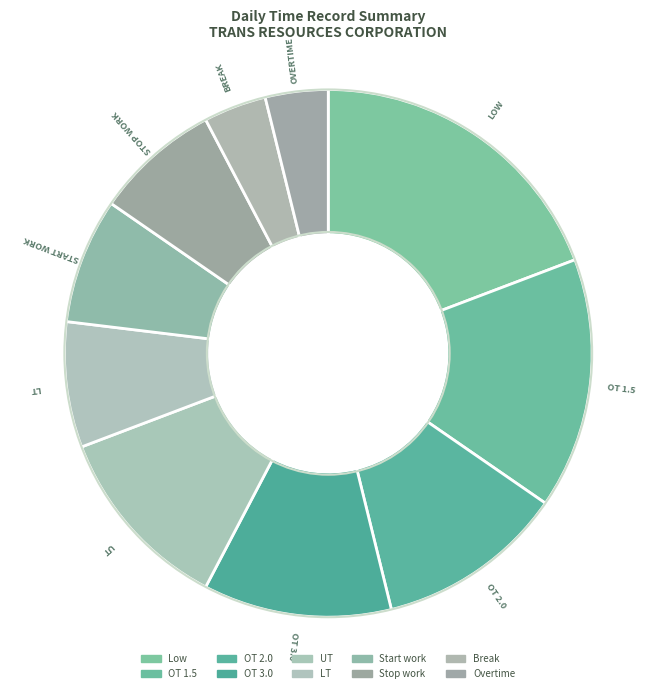

To the nearest percent, what is the combined percentage of OT 3.0 and LT?

19%